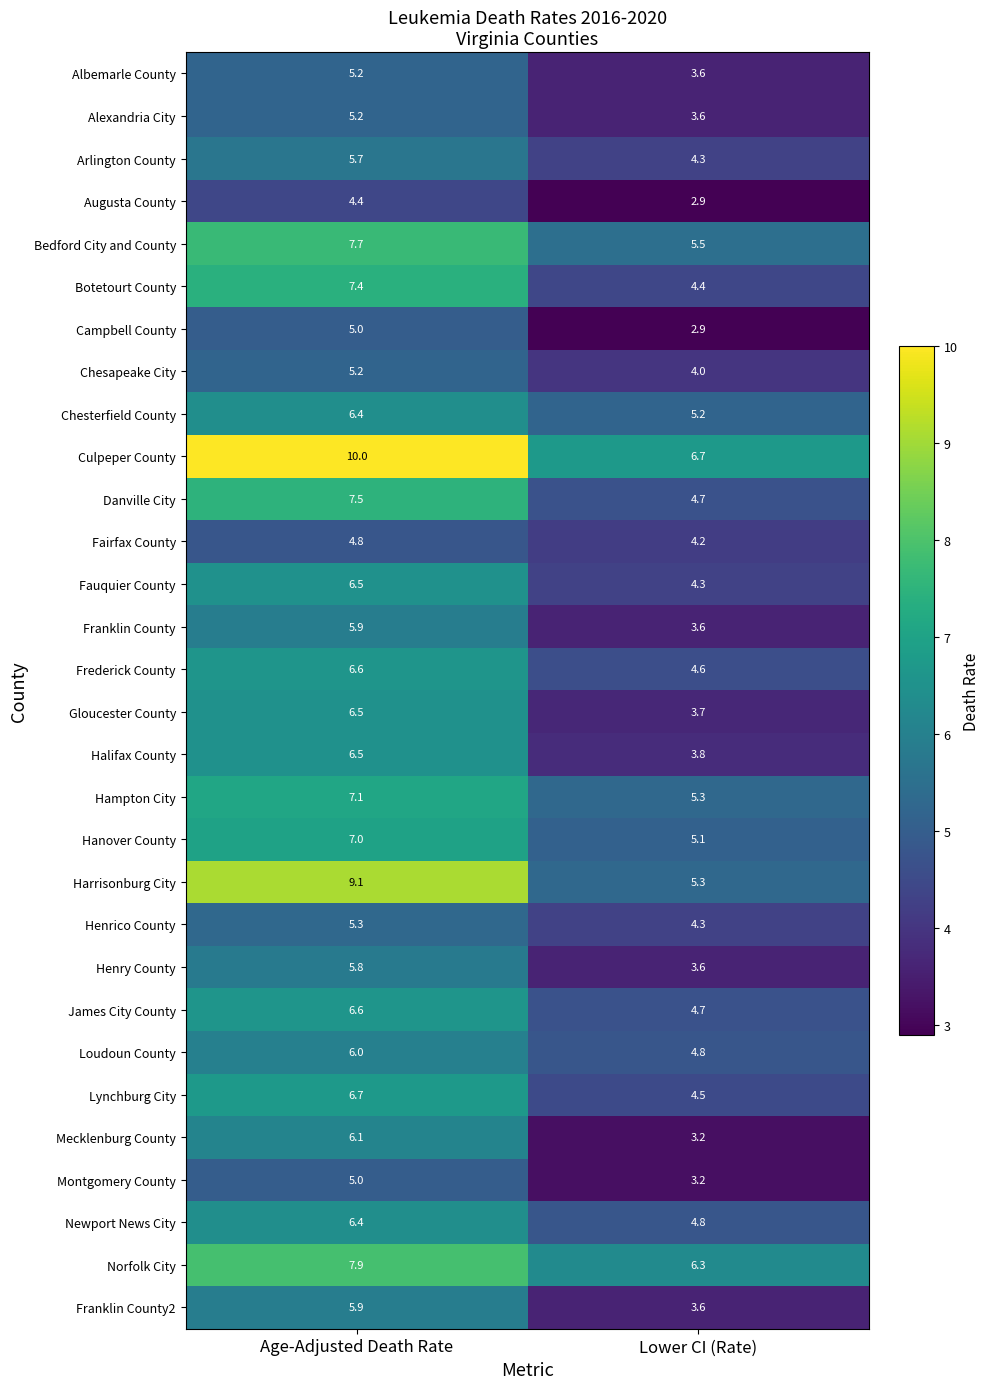

Which series changed the most between Age-Adjusted Death Rate and Lower CI (Rate)?

Harrisonburg City